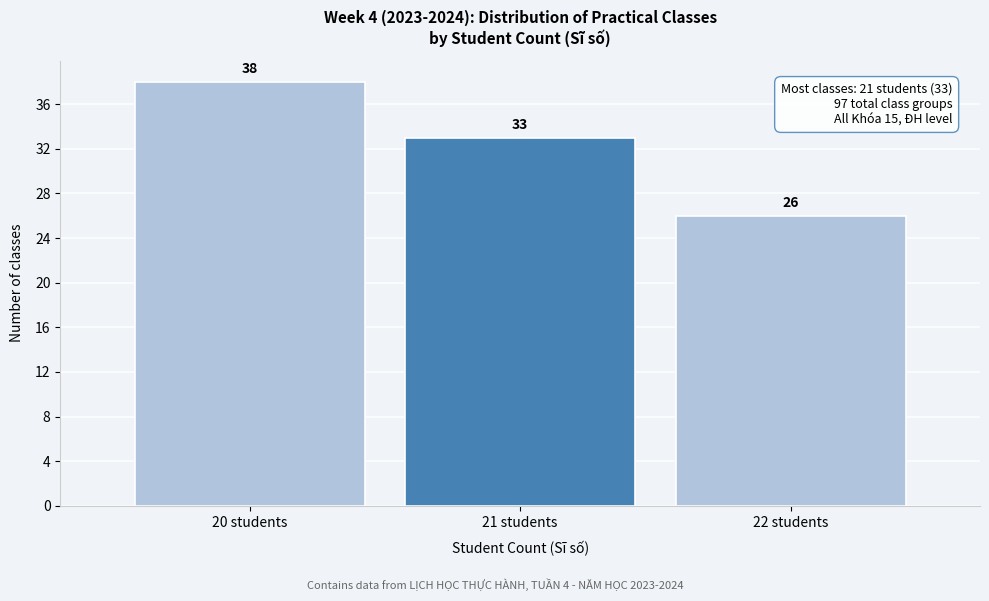

Over which range of the x-axis is the bar tallest?

19.5 to 20.5